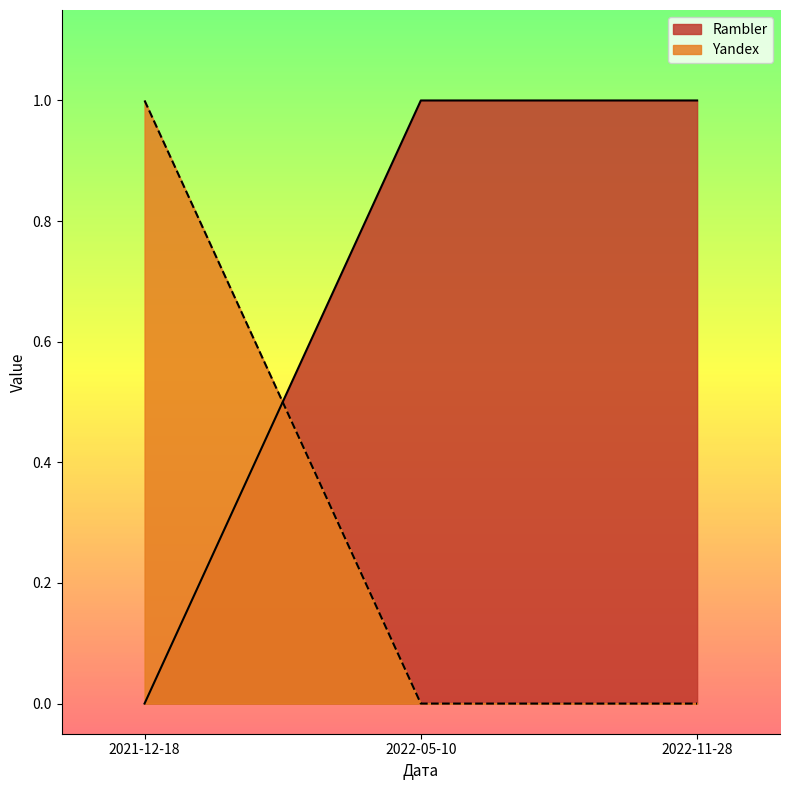

Is the value of Yandex at 2021-12-18 greater than the value of Rambler at 2022-11-28?

No